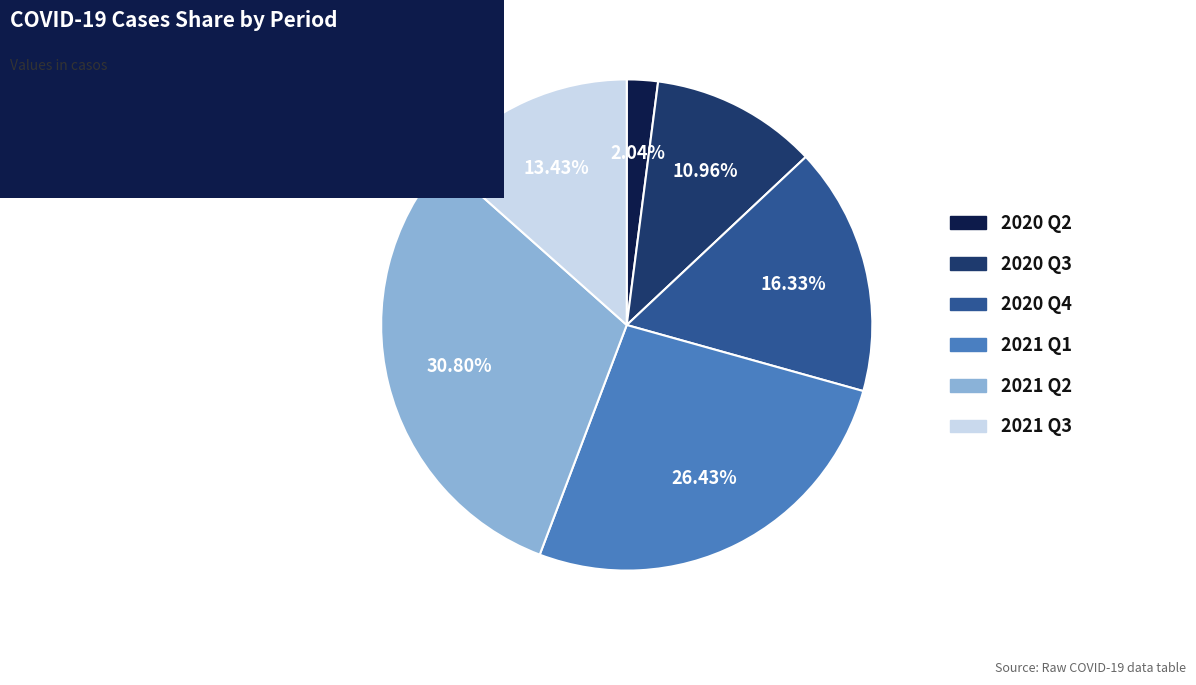

Is there any slice that represents more than half of the pie?

No